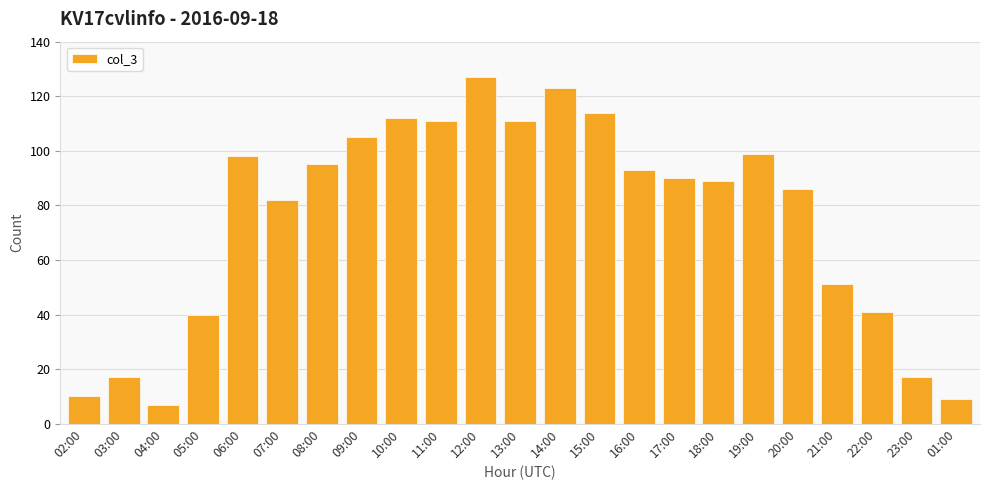

What is the change in value from 14:00 to 17:00?

-33